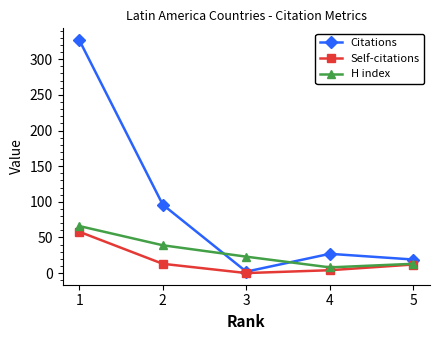

The value of H index at 2 is 59. True or false?

False